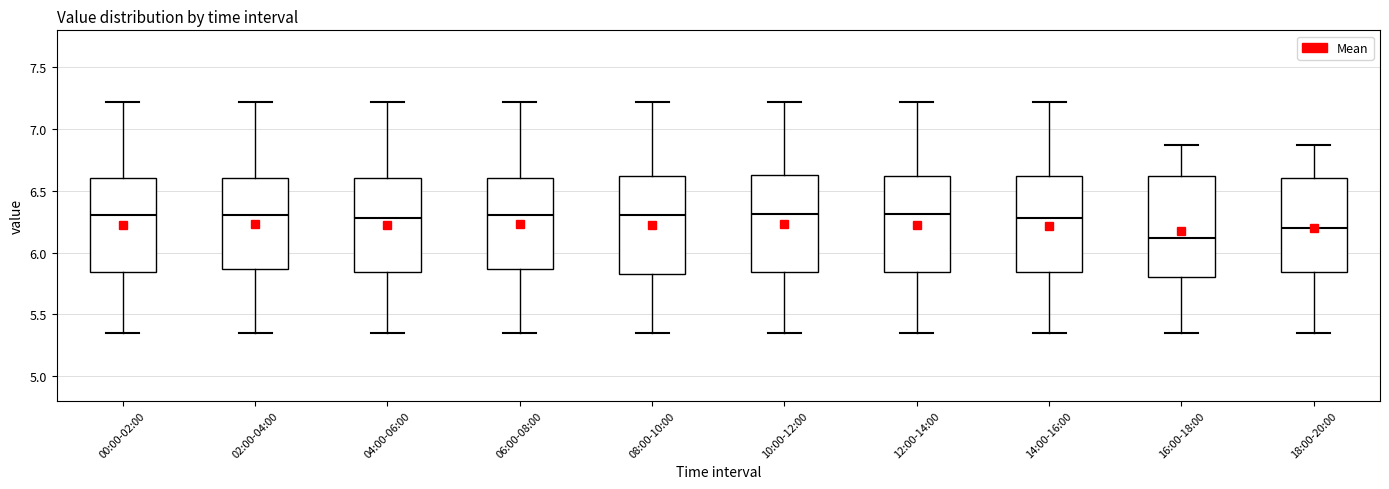

Where does the lower whisker of the box for 02:00-04:00 end on the y-axis? The values are not printed on the chart, so give them approximately, as read against the axis.

5.35